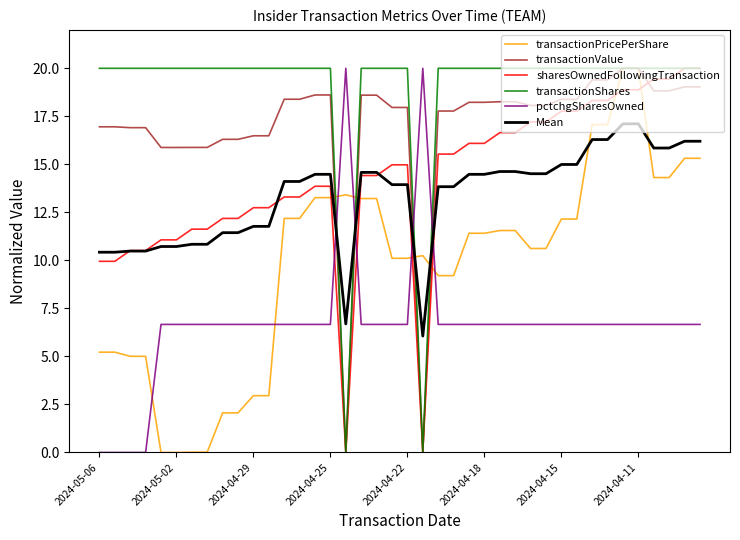

What is the maximum value shown in the chart?

20.0